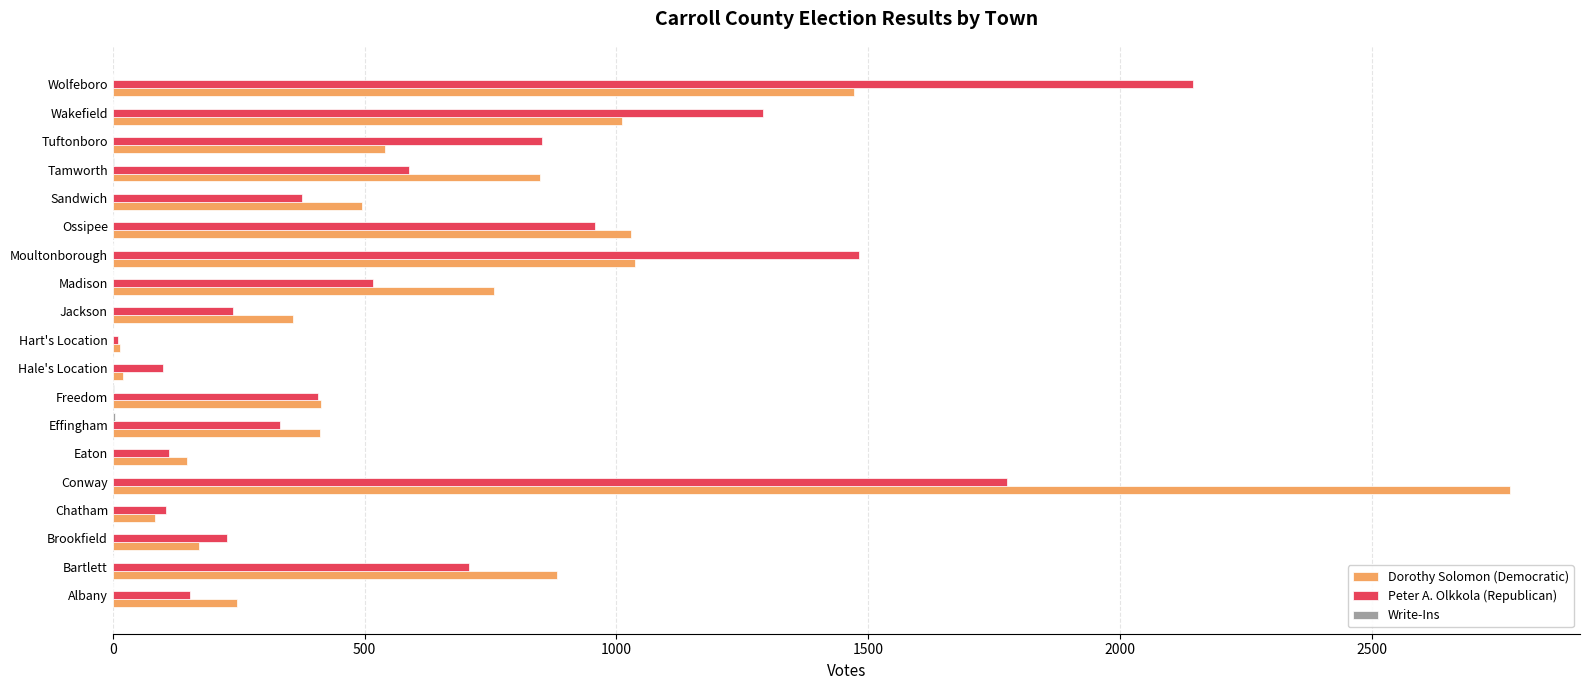

Which series has the widest spread of values?

Dorothy Solomon (Democratic)